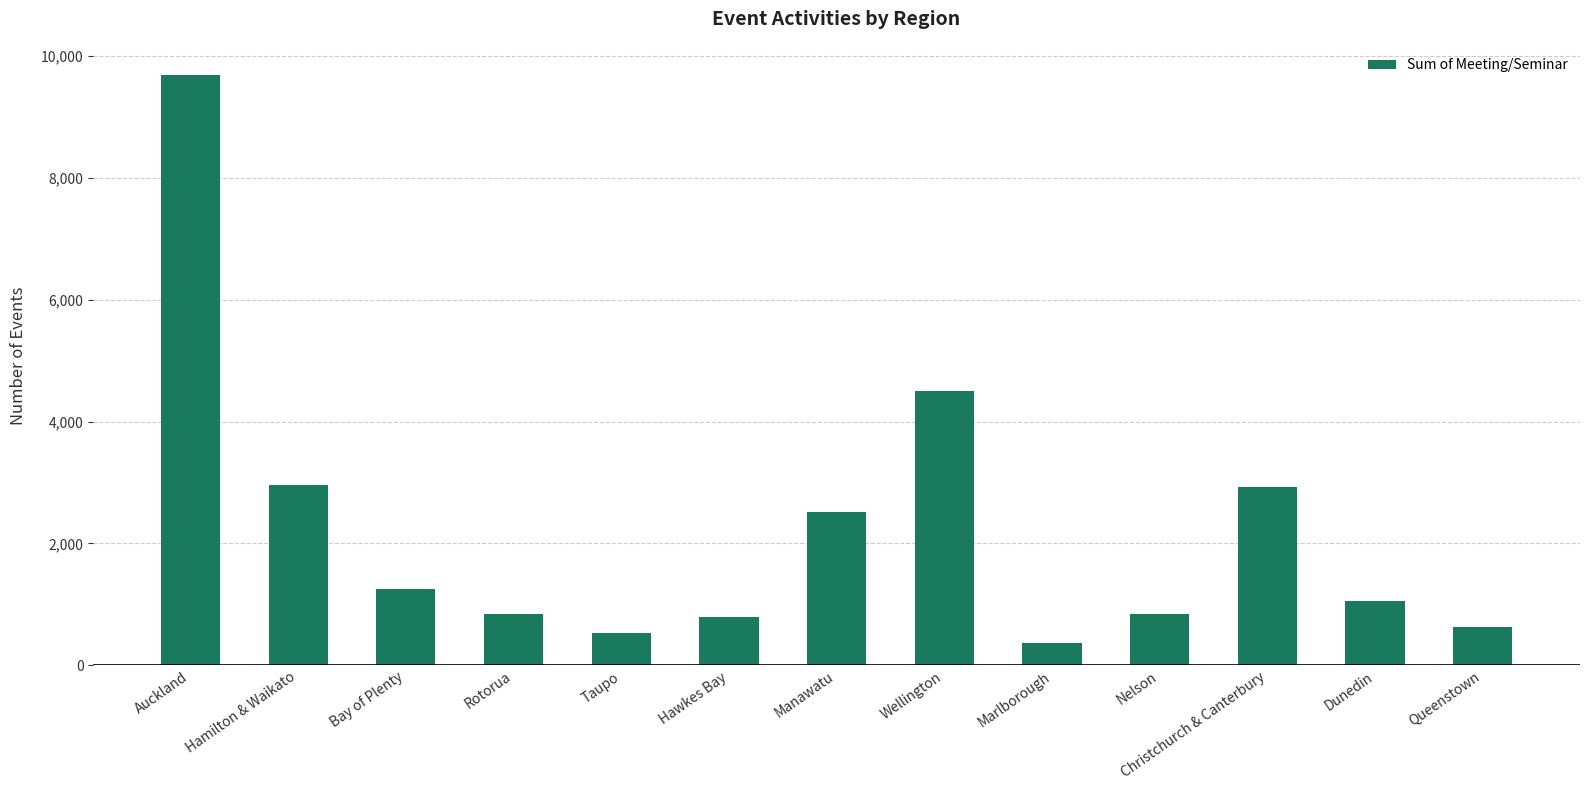

What is the label of the 6th bar from the right?

Wellington